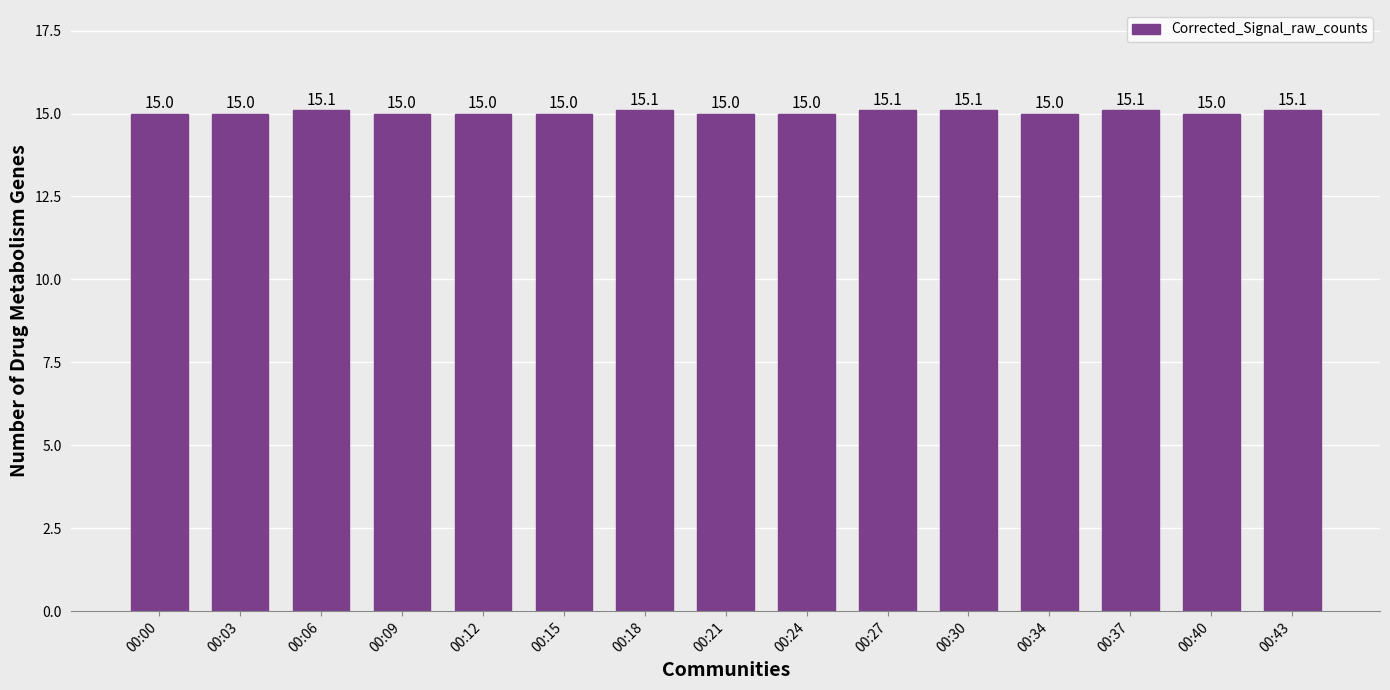

Reading left to right, list all the values displayed in this chart.

15.0	15.0	15.1	15.0	15.0	15.0	15.1	15.0	15.0	15.1	15.1	15.0	15.1	15.0	15.1